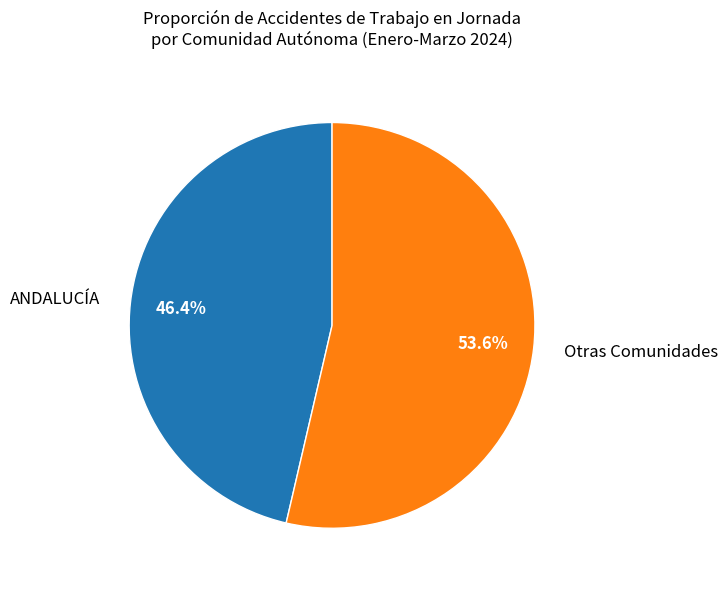

What is the total percentage of Otras Comunidades and ANDALUCÍA?

100.0%